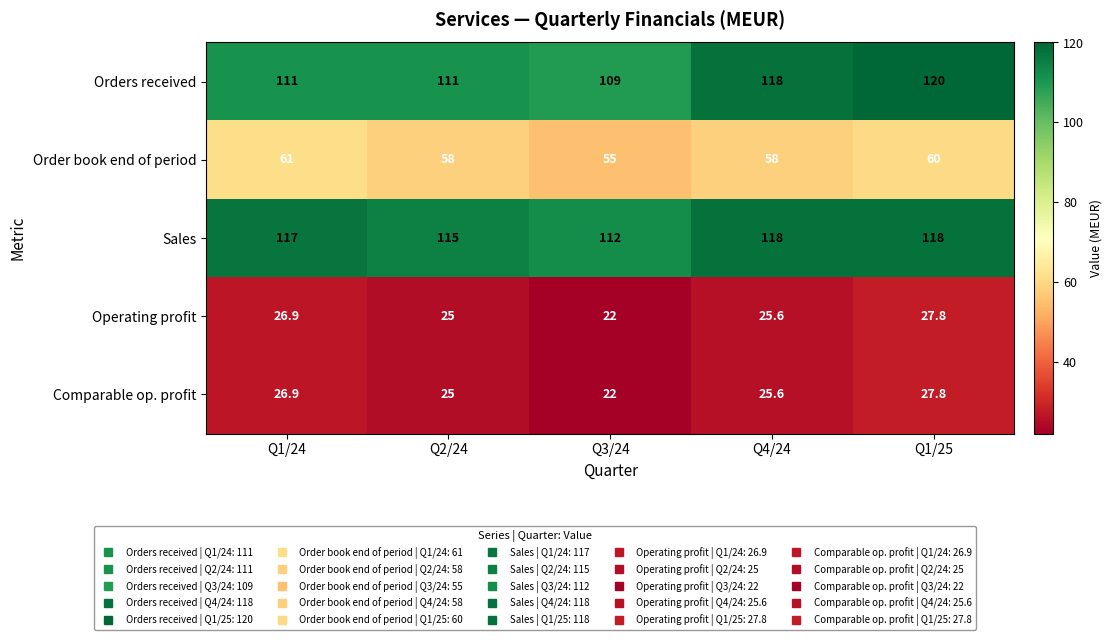

At which category is the sum across all series the highest?

Q1/25